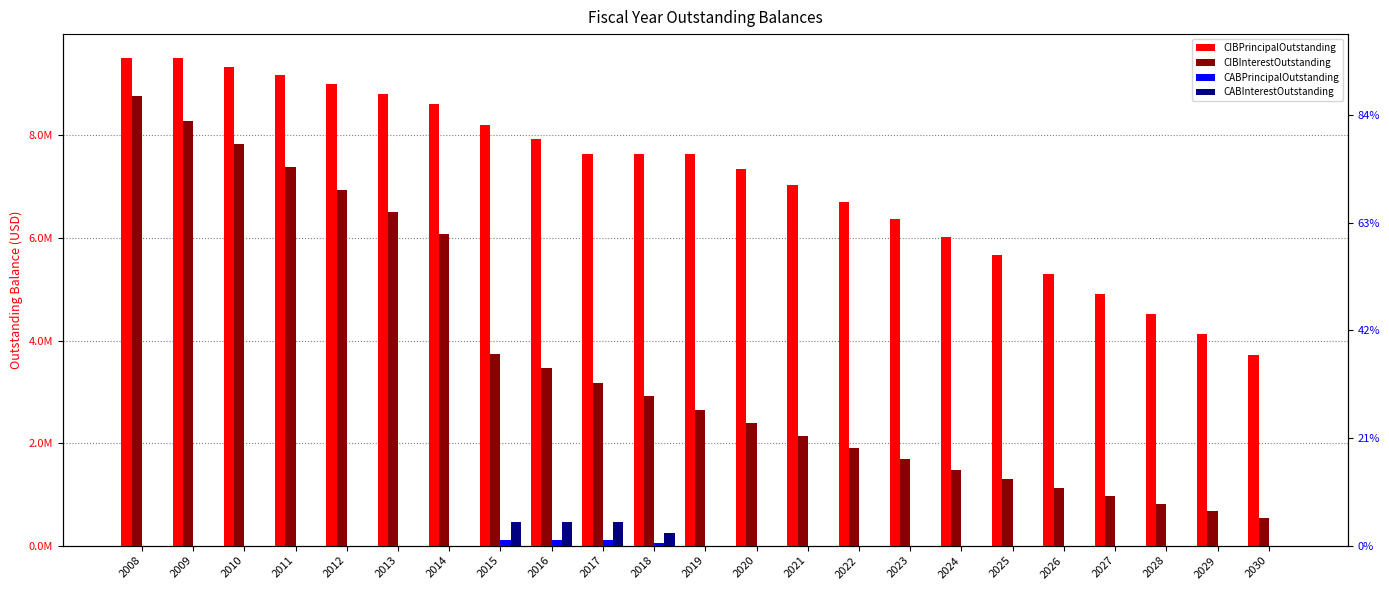

Reading left to right, what are all the values shown in this chart?

CIBPrincipalOutstanding: 9500000.0	9500000.0	9340000.0	9170000.0	8995000.0	8805000.0	8610000.0	8195000.0	7925000.0	7645000.0	7645000.0	7645000.0	7345000.0	7035000.0	6710000.0	6375000.0	6025000.0	5660000.0	5290000.0	4910000.0	4525000.0	4130000.0	3725000.0
CIBInterestOutstanding: 8761667.0	8288570.0	7833182.5	7384195.0	6942007.5	6506820.0	6079232.5	3743687.5	3455612.5	3178887.5	2913962.5	2649037.5	2384112.5	2134187.5	1899762.5	1681587.5	1480162.5	1296237.5	1123262.5	961387.5	810912.5	671987.5	544912.5
CABPrincipalOutstanding: 0.0	0.0	0.0	0.0	0.0	0.0	0.0	109998.8	109998.8	109998.8	43893.1	0.0	0.0	0.0	0.0	0.0	0.0	0.0	0.0	0.0	0.0	0.0	0.0
CABInterestOutstanding: 0.0	0.0	0.0	0.0	0.0	0.0	0.0	470001.2	470001.2	470001.2	251107.0	0.0	0.0	0.0	0.0	0.0	0.0	0.0	0.0	0.0	0.0	0.0	0.0